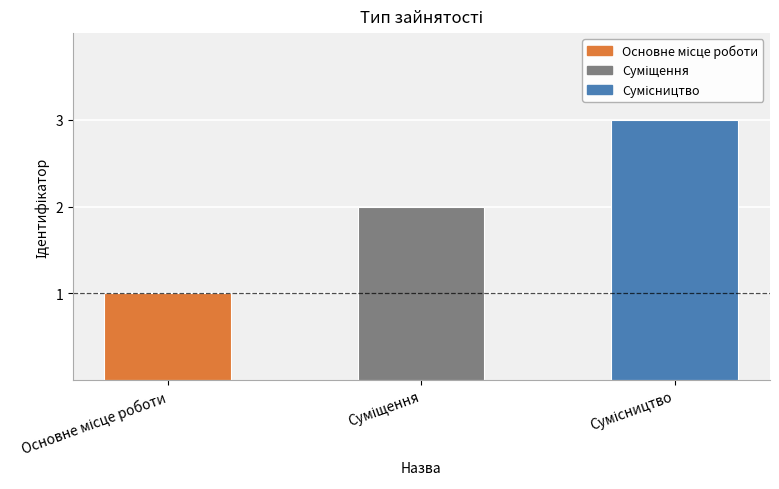

What is the maximum value shown in the chart?

3